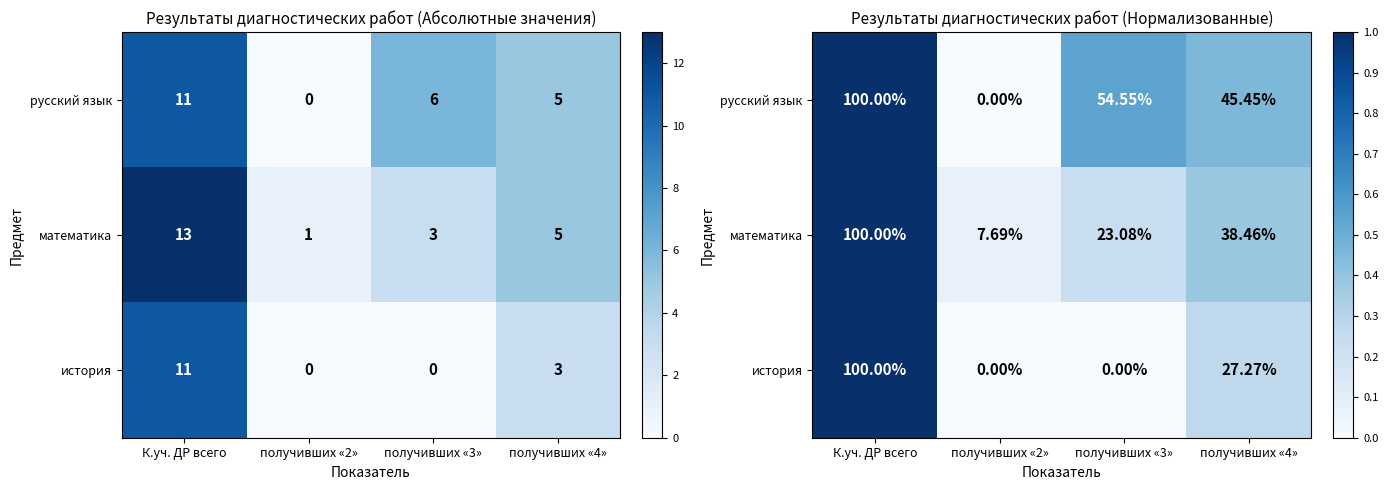

Rank the series by their average value, from highest to lowest.

русский язык, математика, история